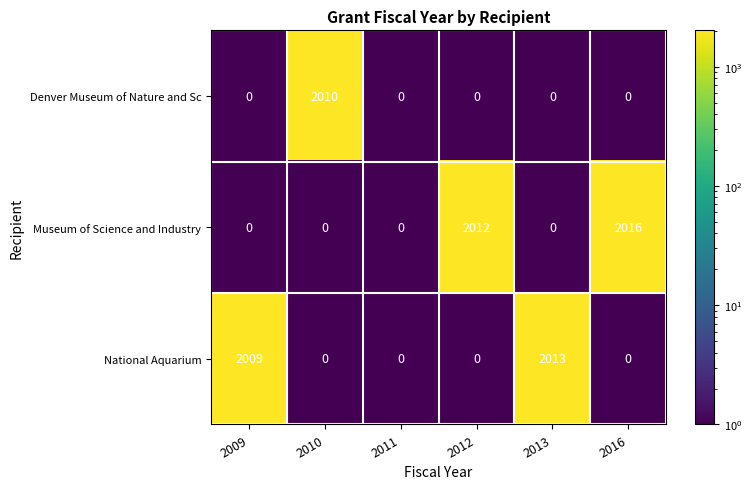

What is the difference between the maximum and second lowest values in the National Aquarium series?

2013